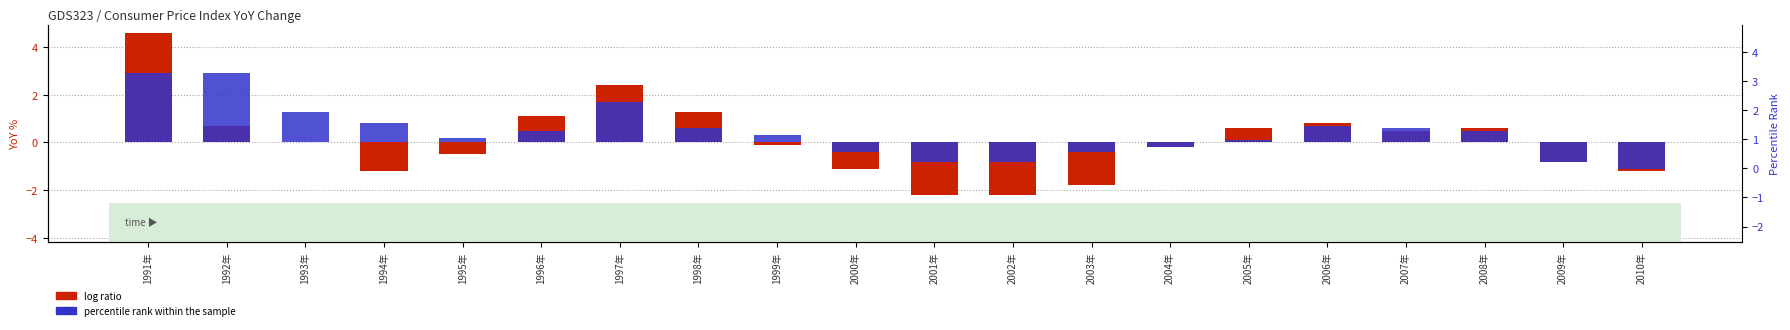

How many bars are there in total?

40